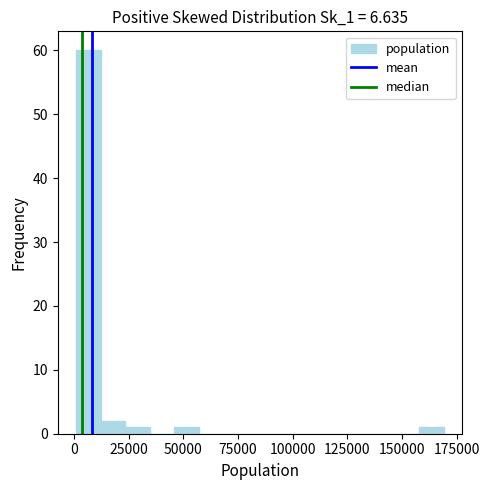

Around what value on the x-axis is the tallest bar? Give the approximate position of its centre, as read against the axis.

5000